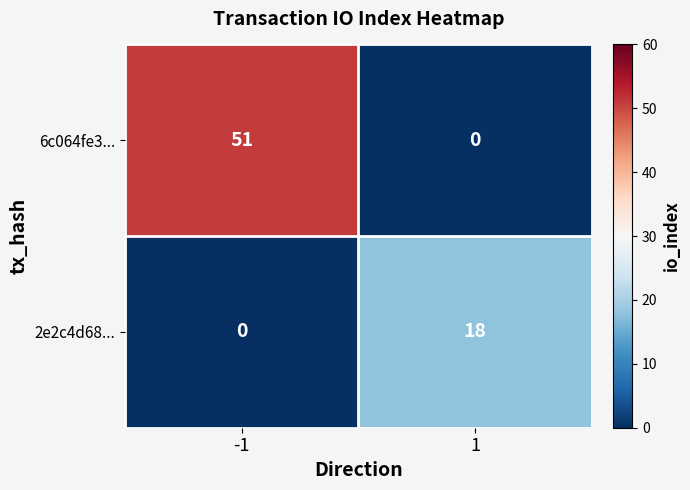

What is the greatest value displayed?

51